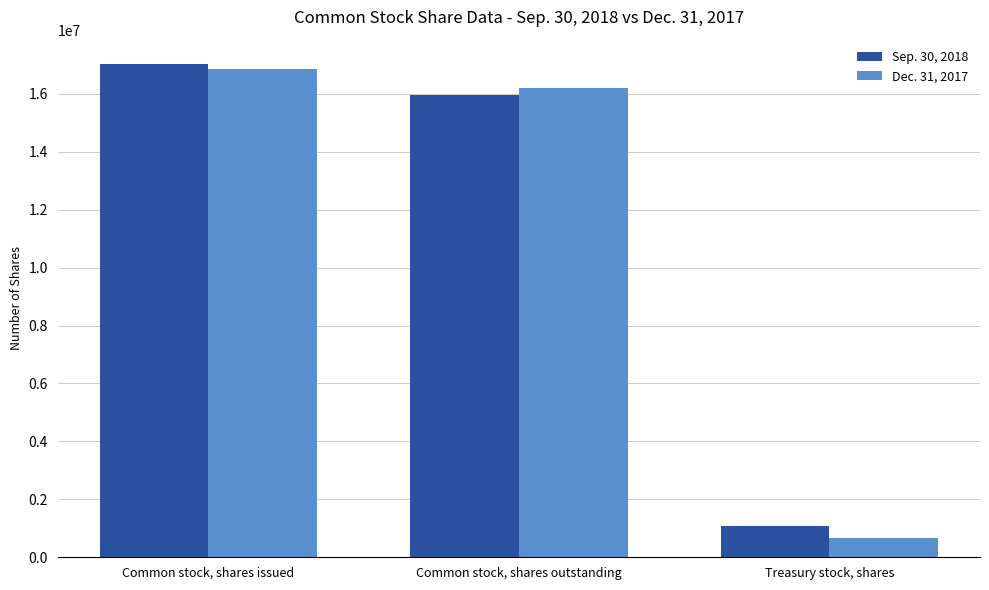

At which label is Dec. 31, 2017 closest to 8773418?

Common stock, shares outstanding